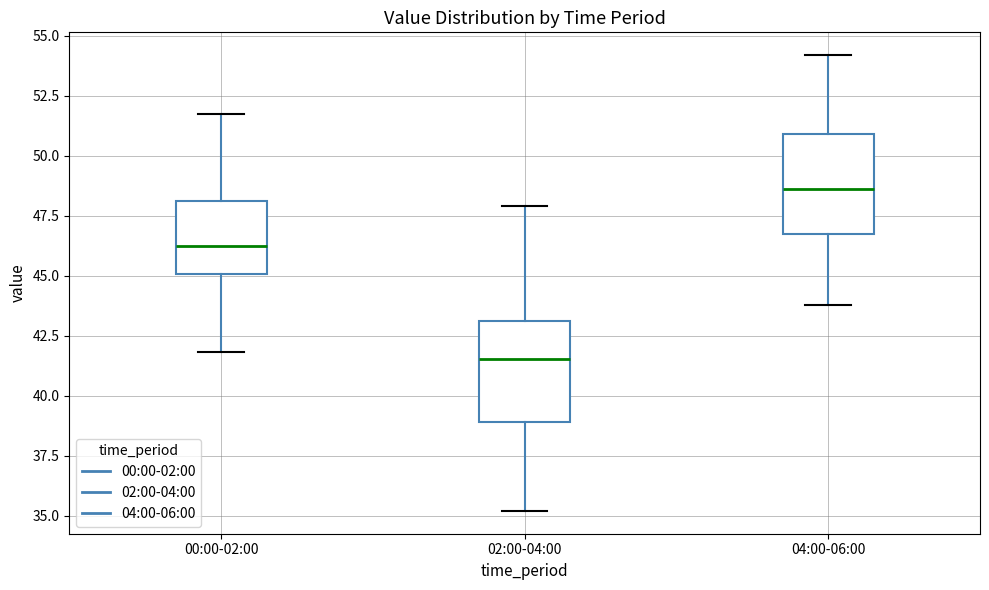

Reading left to right, read every box against the y-axis: the position of its median line, the range the box covers, and the ends of its whiskers. The values are not printed on the chart, so give them approximately, as read against the axis.

00:00-02:00: median 46.0, box 45.0 to 48.0, whiskers 42.0 to 51.5
02:00-04:00: median 41.5, box 39.0 to 43.0, whiskers 35.0 to 48.0
04:00-06:00: median 48.5, box 46.5 to 51.0, whiskers 44.0 to 54.0